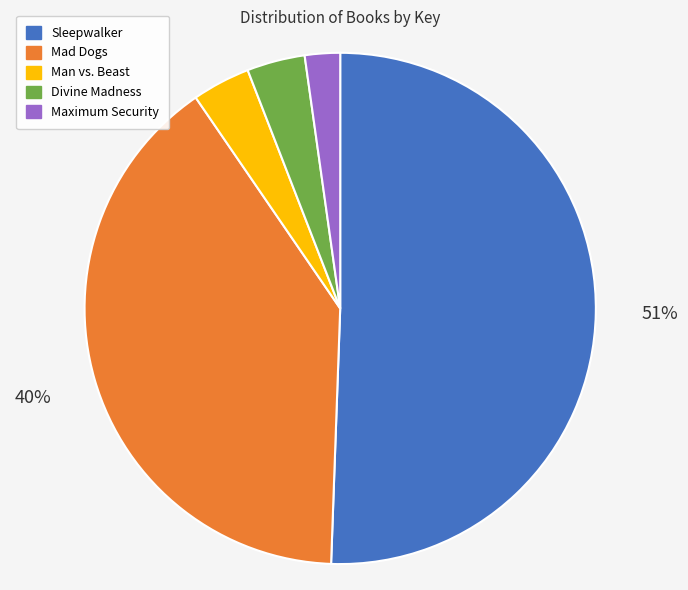

Count the number of slices in the pie.

5